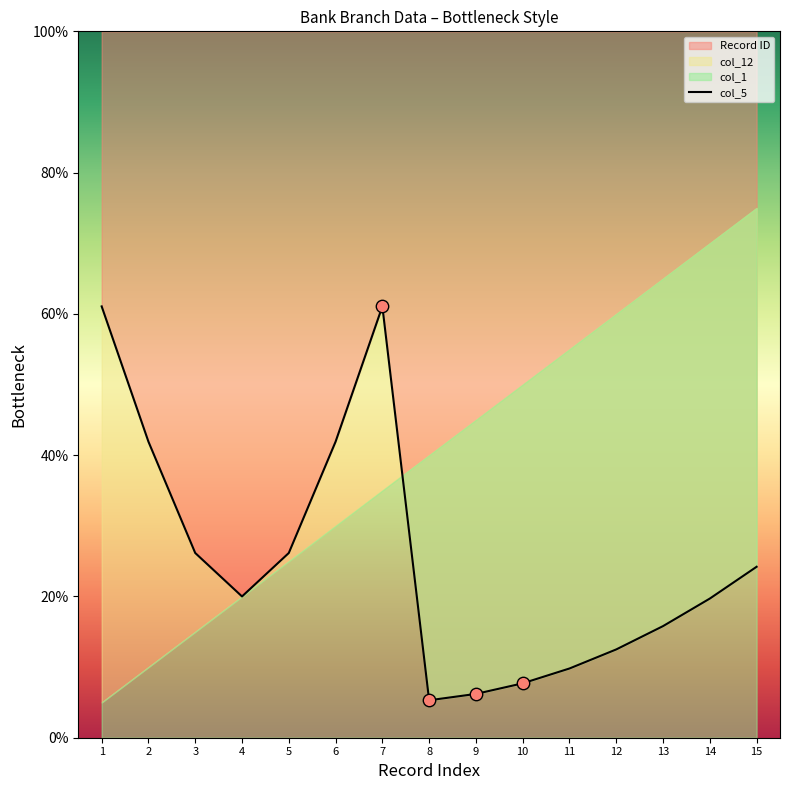

Between 12 and 8, which is larger?

12